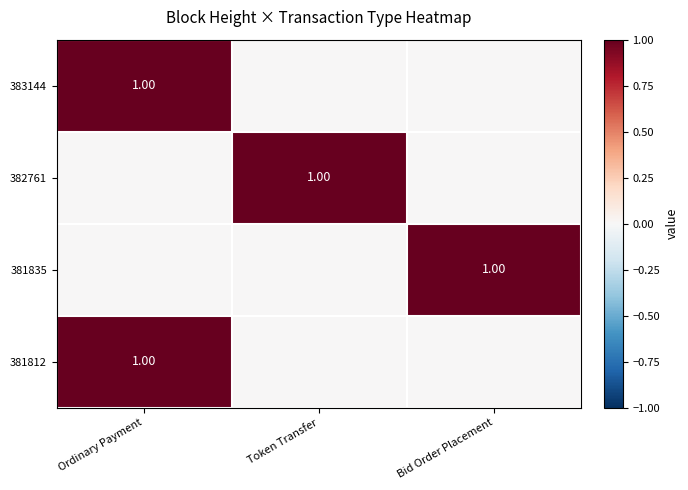

At which category is the sum across all series the highest?

Ordinary Payment